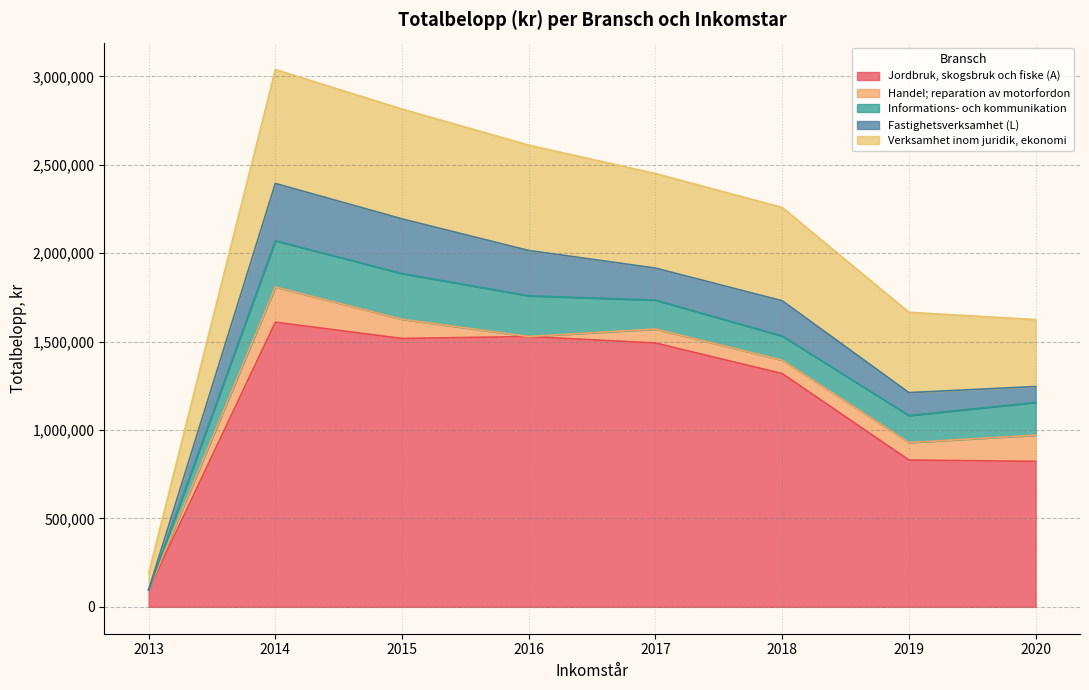

At which label does Informations- och kommunikation first exceed 185307?

2014